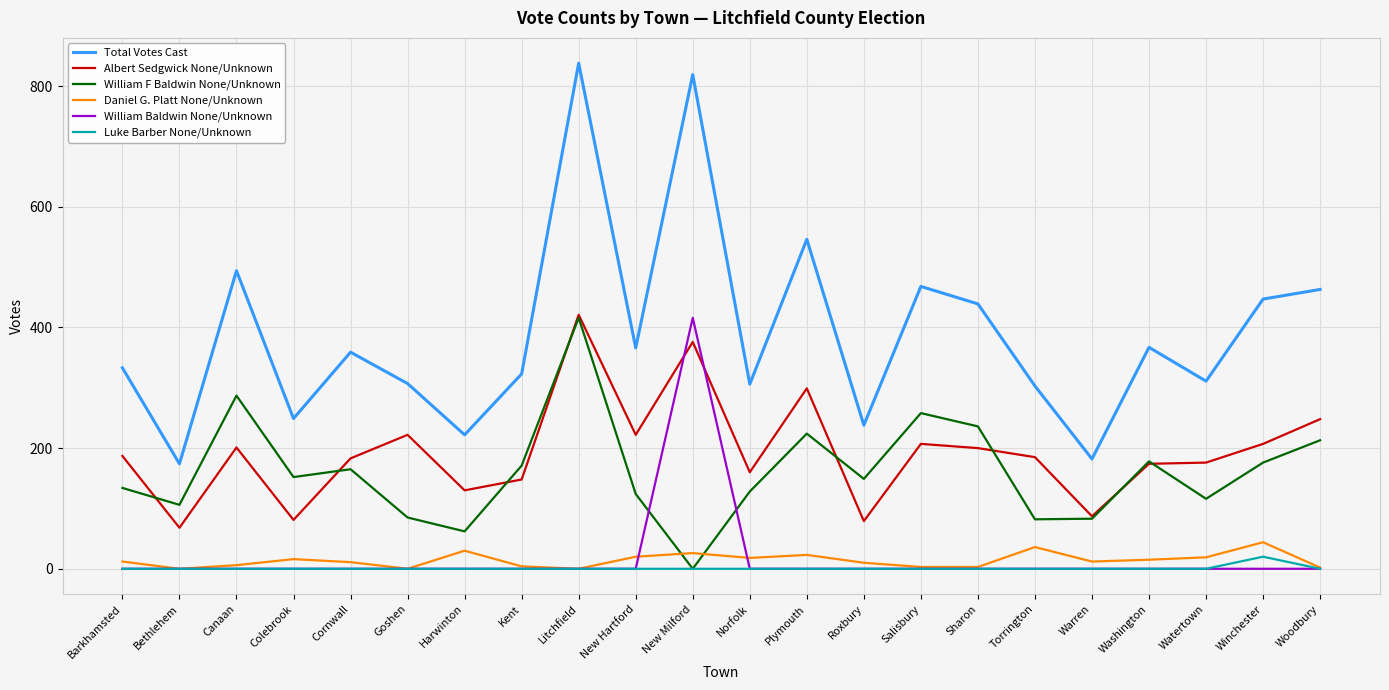

Which series has the largest total across all categories?

Total Votes Cast